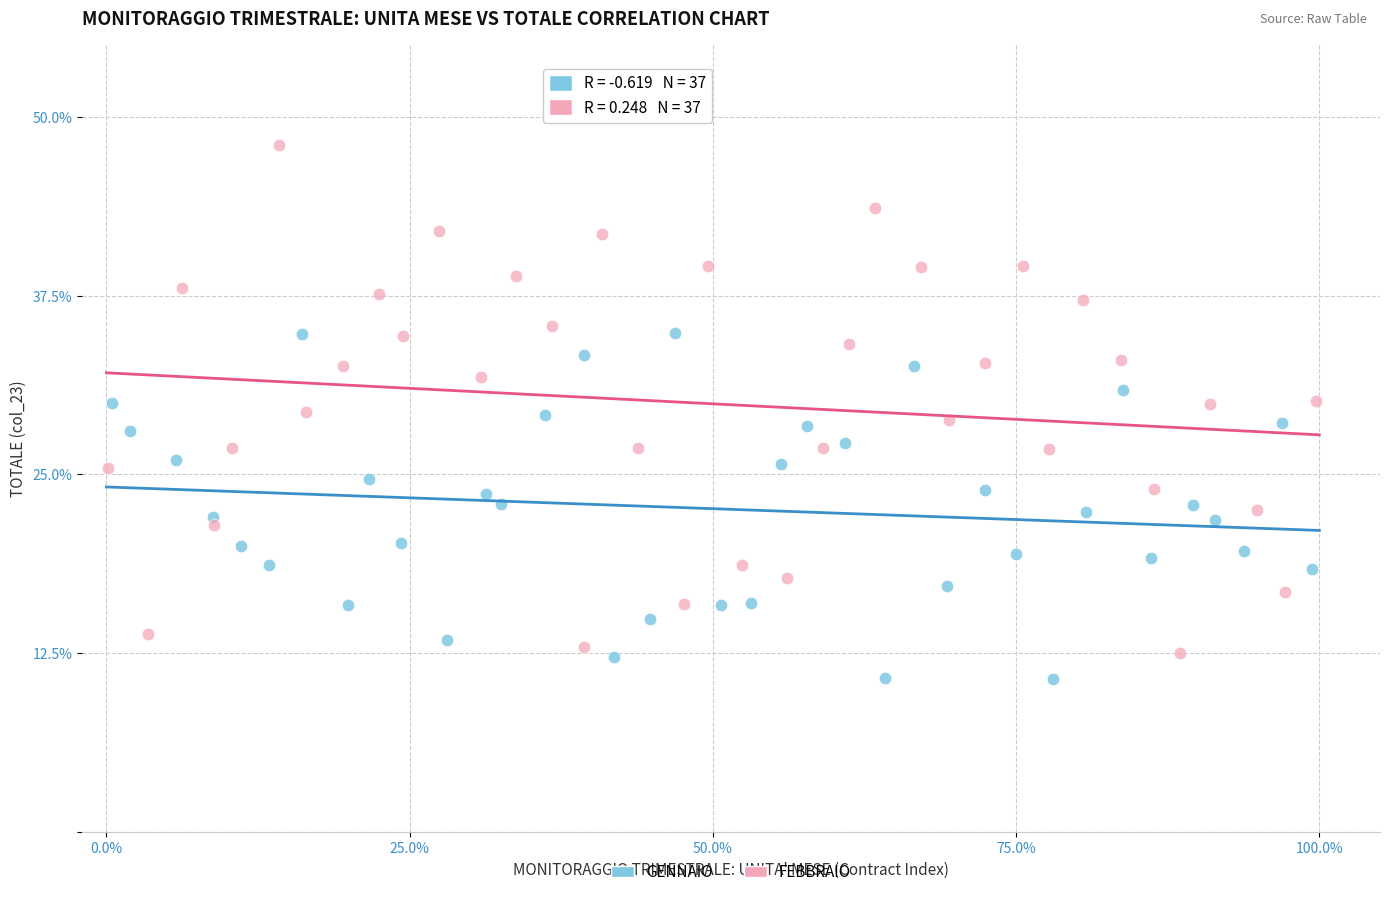

Which series has the widest spread of Y values?

FEBBRAIO